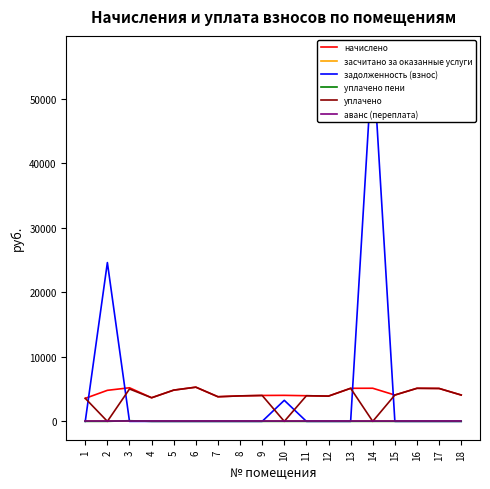

At which label is задолженность (взнос) closest to 28450?

2